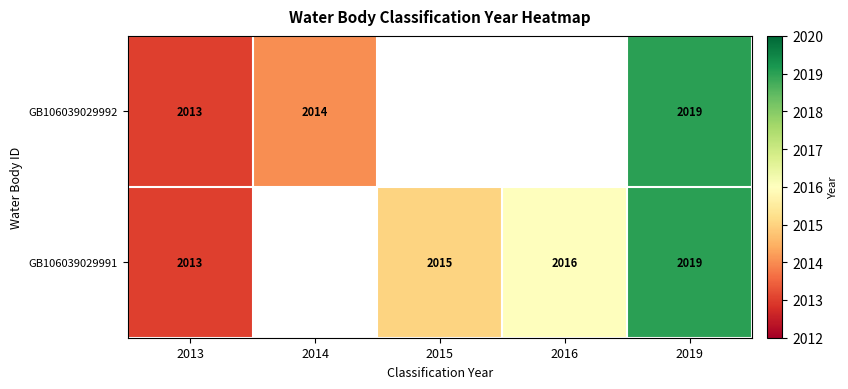

True or false: GB106039029992 has a value of 3207.1 at 2013.

False